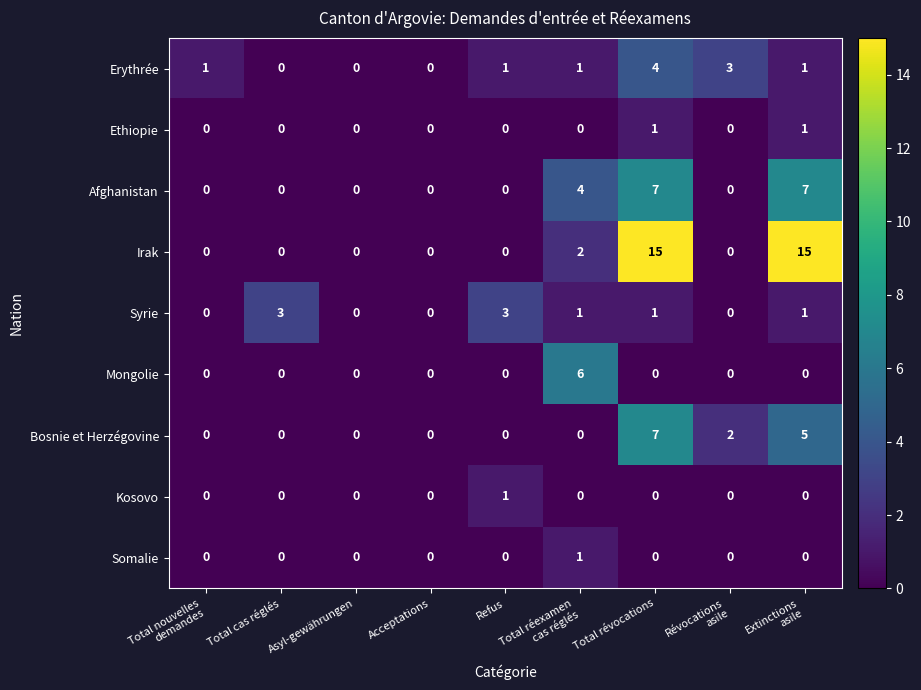

Which series has the largest total across all categories?

Irak